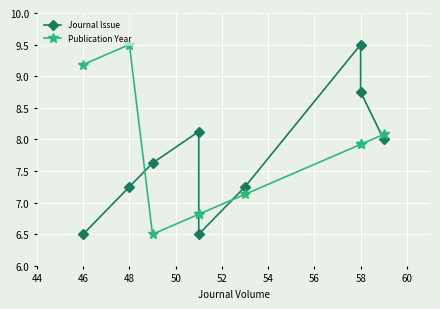

What is the difference between the maximum and minimum values in the Publication Year series?

3.0